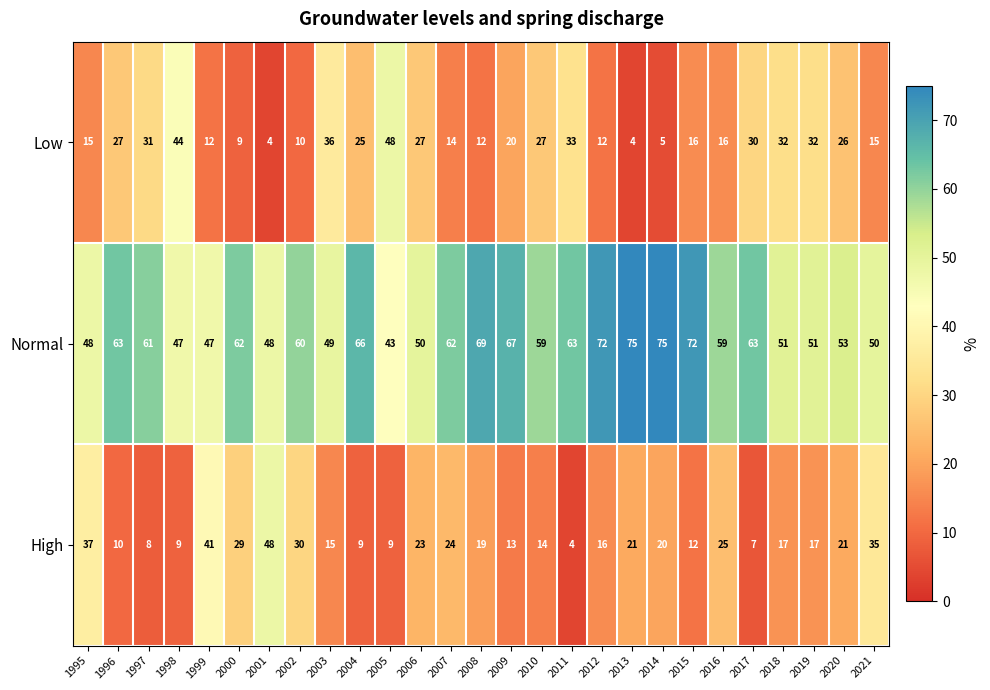

Where does the High series first go above 17?

1995